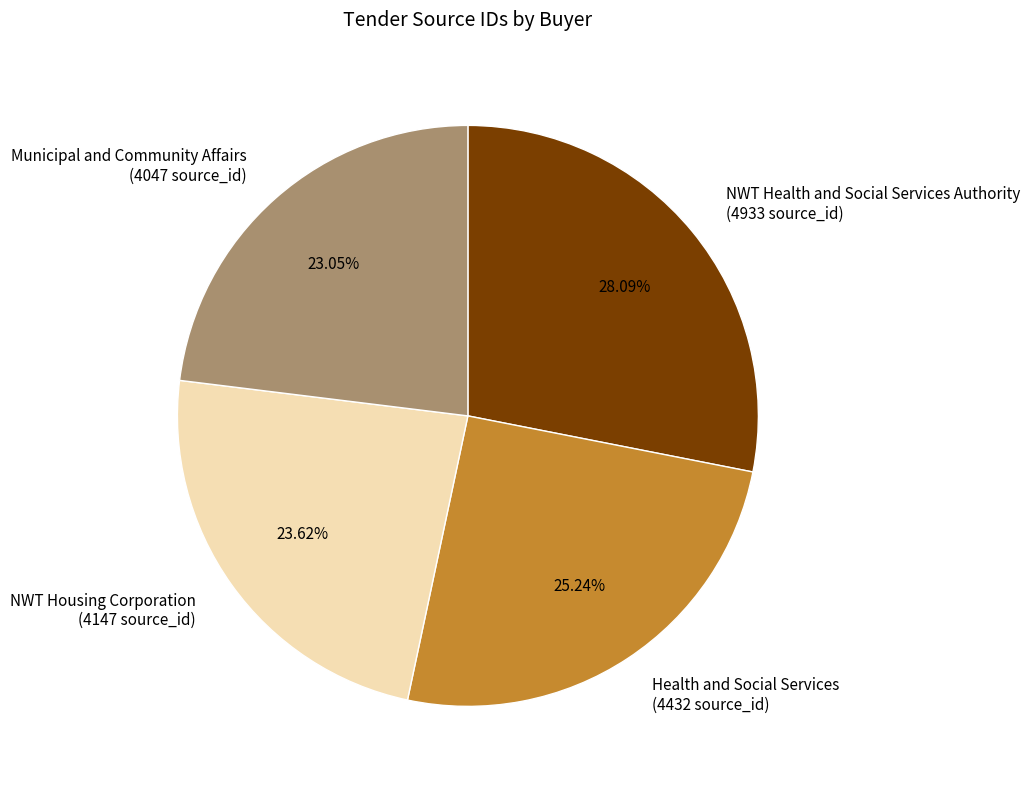

Is it true that Municipal and Community Affairs is 23% of the pie?

True